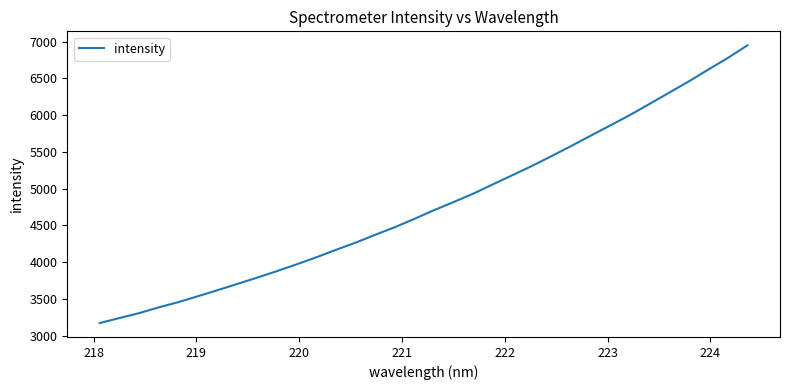

What is the minimum value shown in the chart?

3171.3